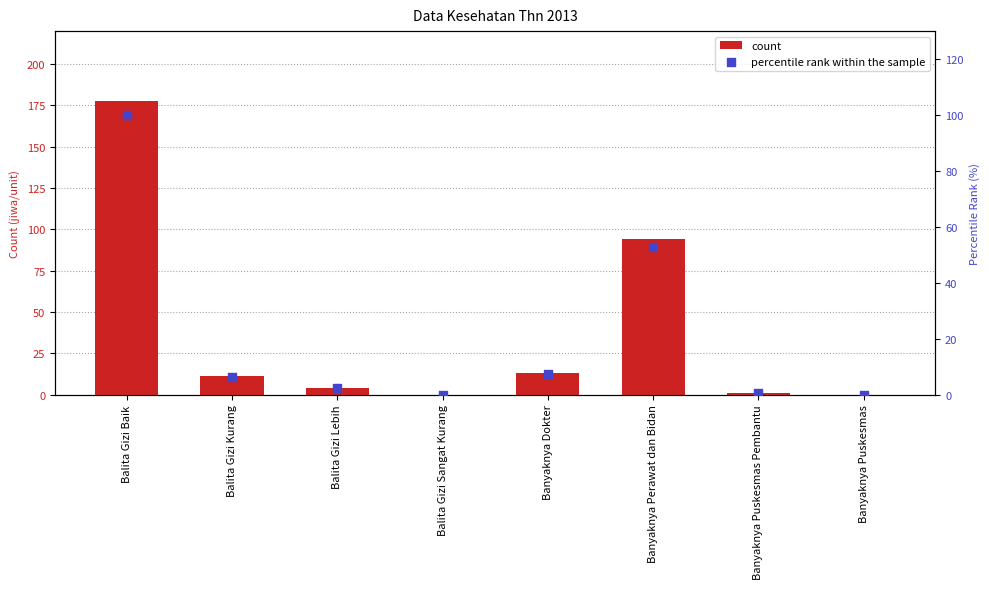

Which series reaches the maximum Y coordinate?

count